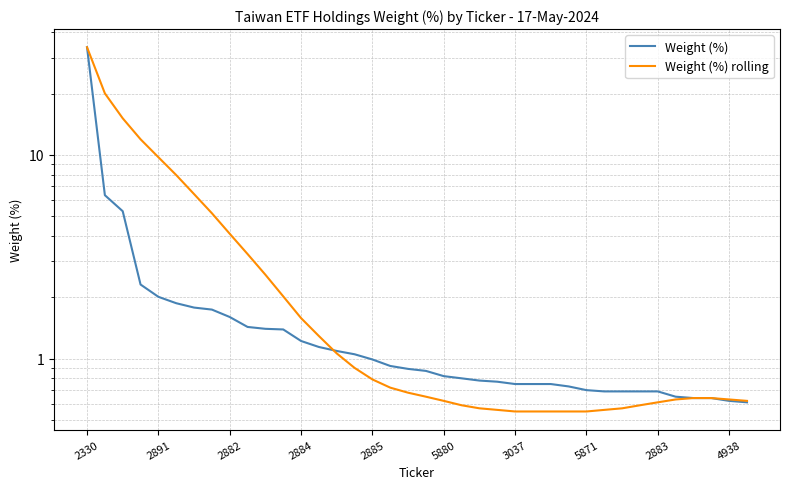

What is the maximum value shown in the chart?

33.7